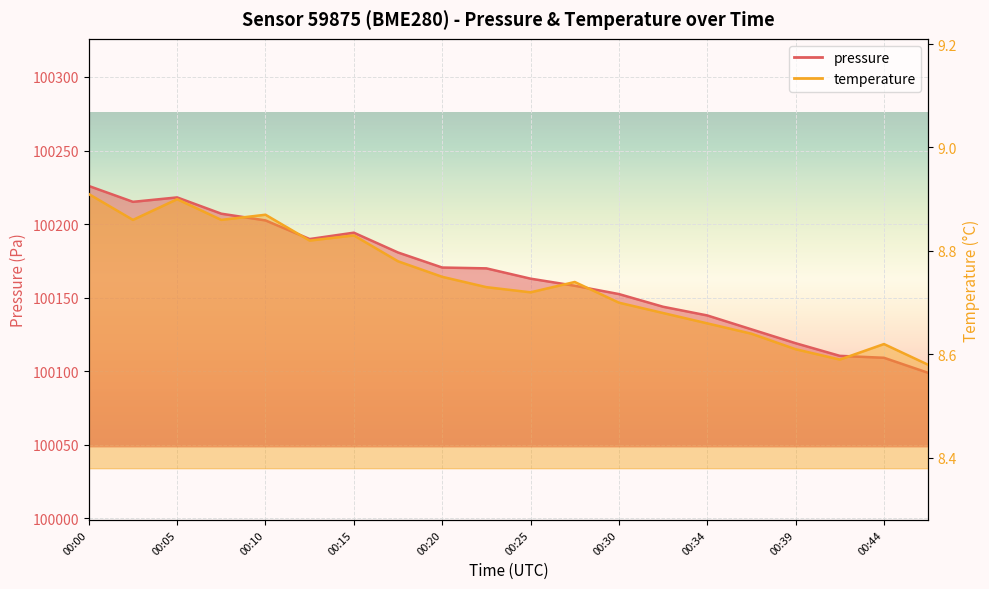

Reading right to left, what are all the values shown in this chart?

pressure: 00:47=100098.9	00:44=100109.1	00:42=100110.4	00:39=100119.0	00:37=100128.5	00:34=100137.9	00:32=100143.8	00:30=100152.4	00:27=100158.1	00:25=100162.9	00:22=100169.9	00:20=100170.5	00:17=100180.7	00:15=100194.2	00:13=100189.8	00:10=100202.5	00:08=100207.1	00:05=100218.1	00:03=100215.1	00:00=100225.9
temperature: 00:47=8.6	00:44=8.6	00:42=8.6	00:39=8.6	00:37=8.6	00:34=8.7	00:32=8.7	00:30=8.7	00:27=8.7	00:25=8.7	00:22=8.7	00:20=8.8	00:17=8.8	00:15=8.8	00:13=8.8	00:10=8.9	00:08=8.9	00:05=8.9	00:03=8.9	00:00=8.9